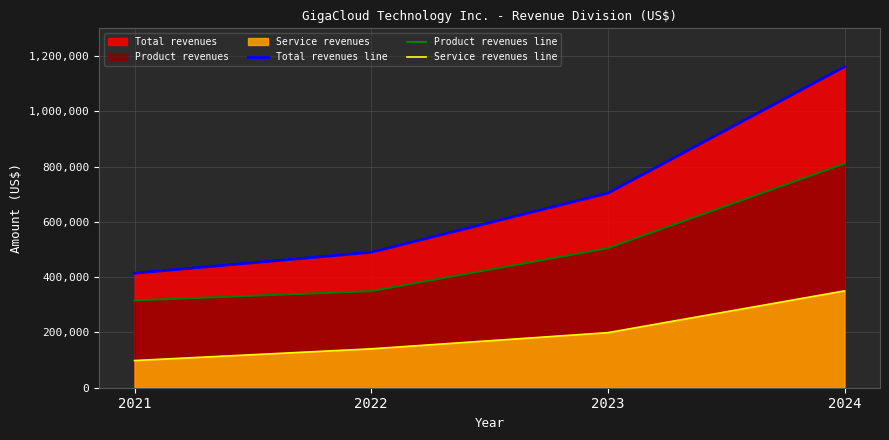

True or false: Total revenues line and Product revenues line intersect in this chart.

False